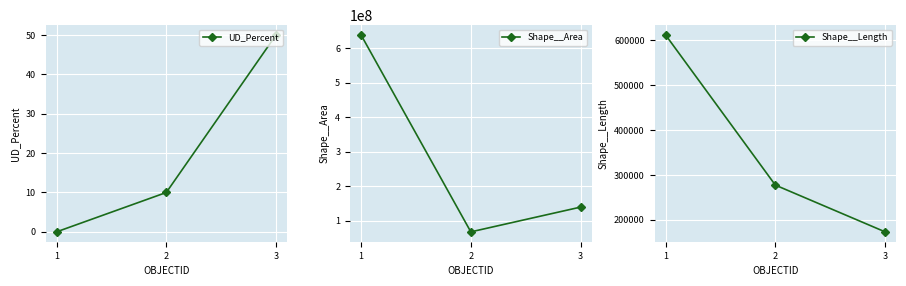

What is the value of the UD_Percent point at the 2nd from the left?

10